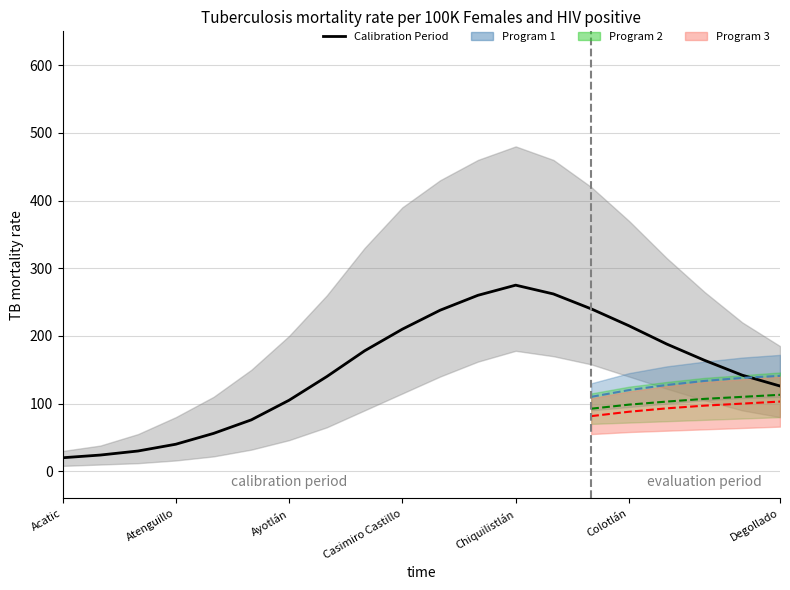

At which category is the sum across all series the highest?

Degollado